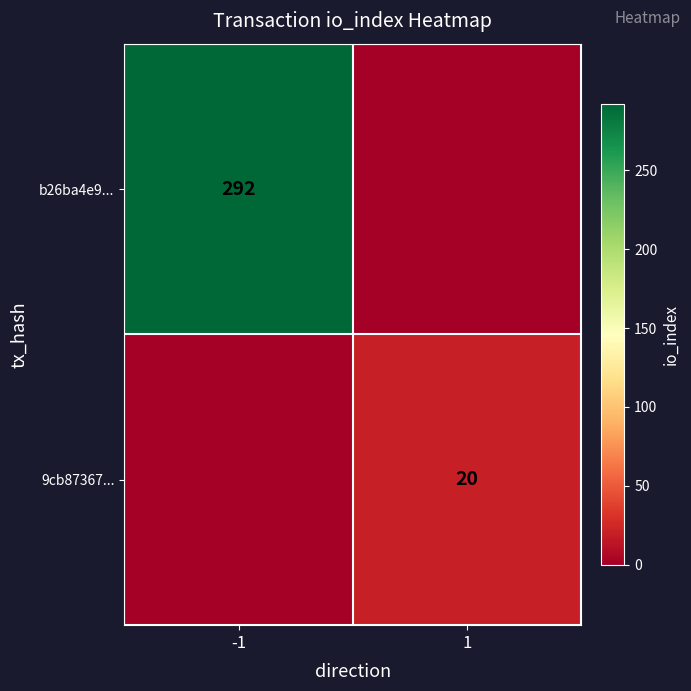

The value of 9cb87367... at 1 is 20. True or false?

True